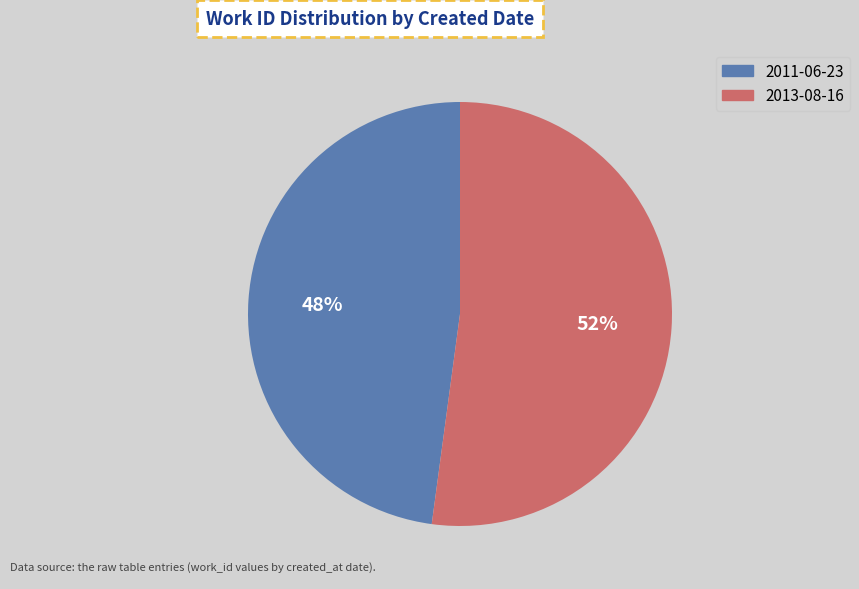

Which slice represents more than half of the pie?

2013-08-16